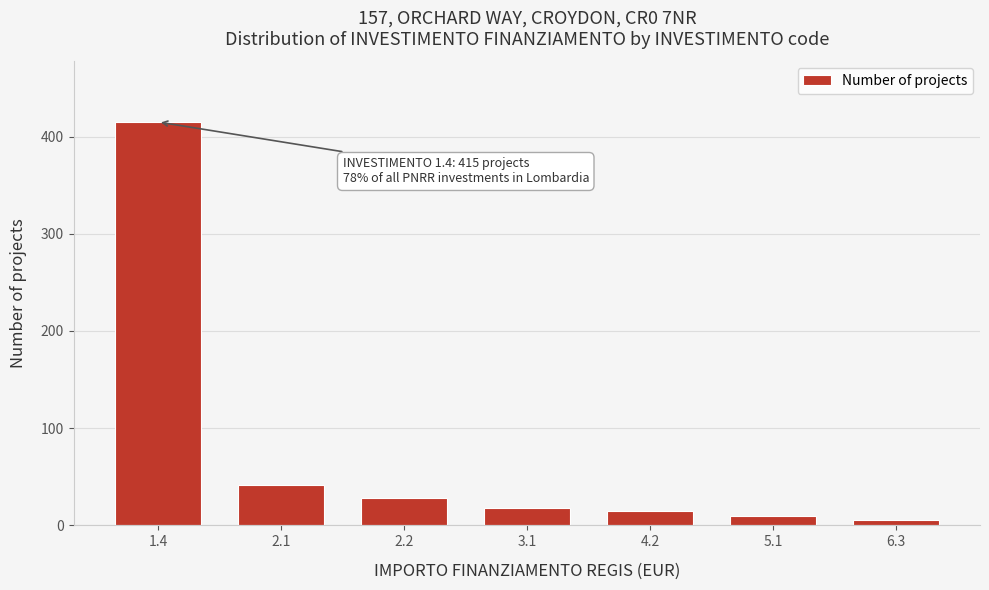

Reading left to right, extract all data points from this chart.

1.4=415	2.1=42	2.2=28	3.1=18	4.2=15	5.1=10	6.3=6